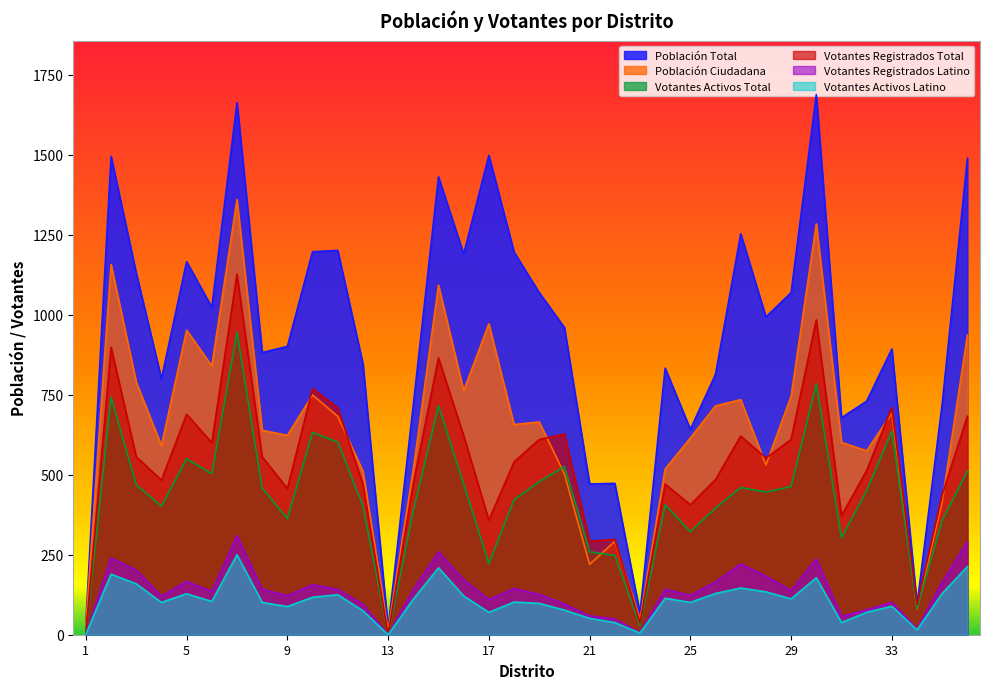

What is the total value across all series at 18?

3060.8